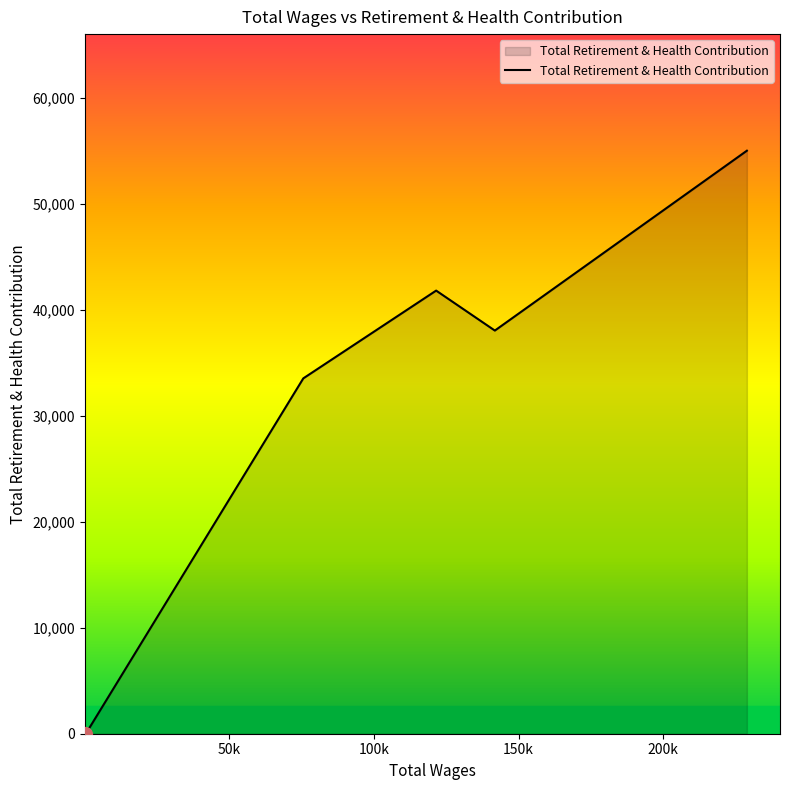

True or false: the data has more than 0 interior local peaks.

True